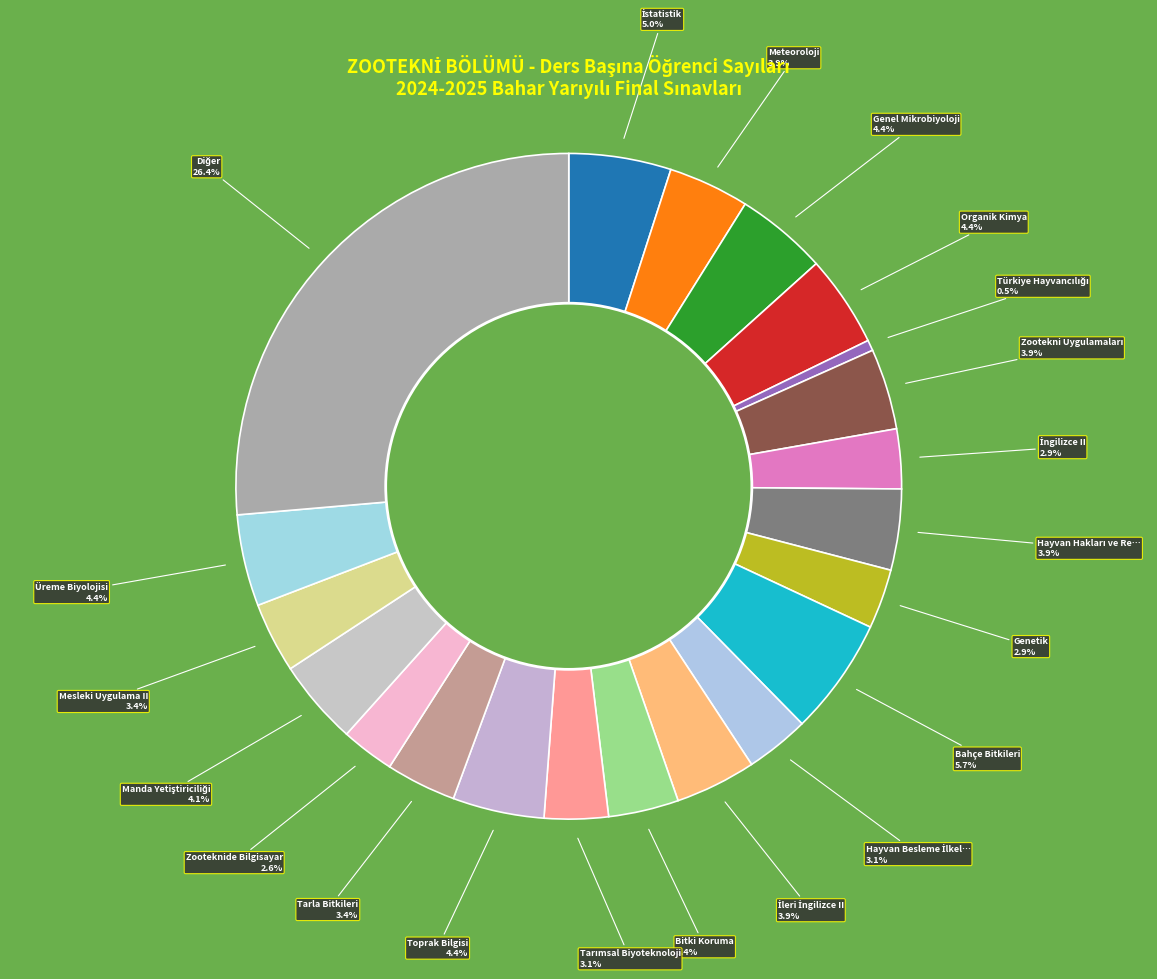

How many segments does this pie chart have?

21